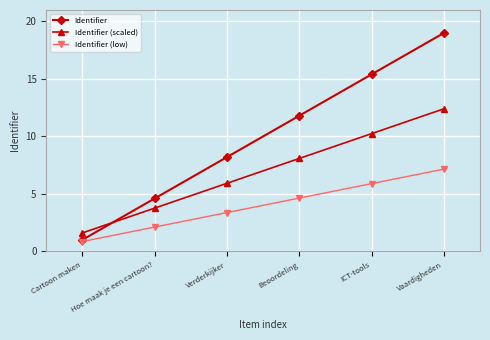

At how many categories does at least one series exceed 3?

5